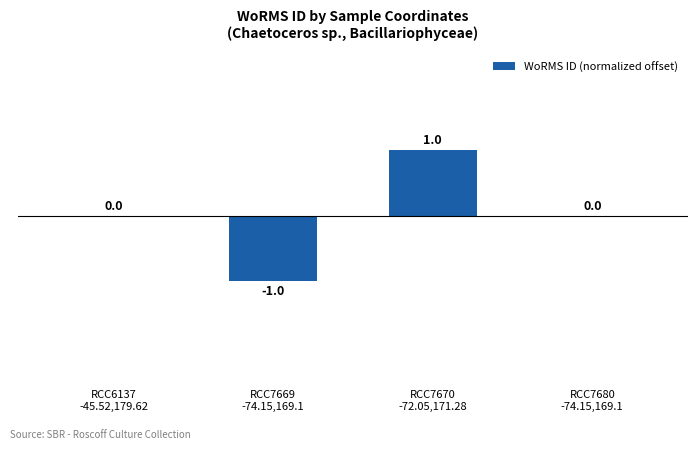

How many distinct data groups are displayed?

1